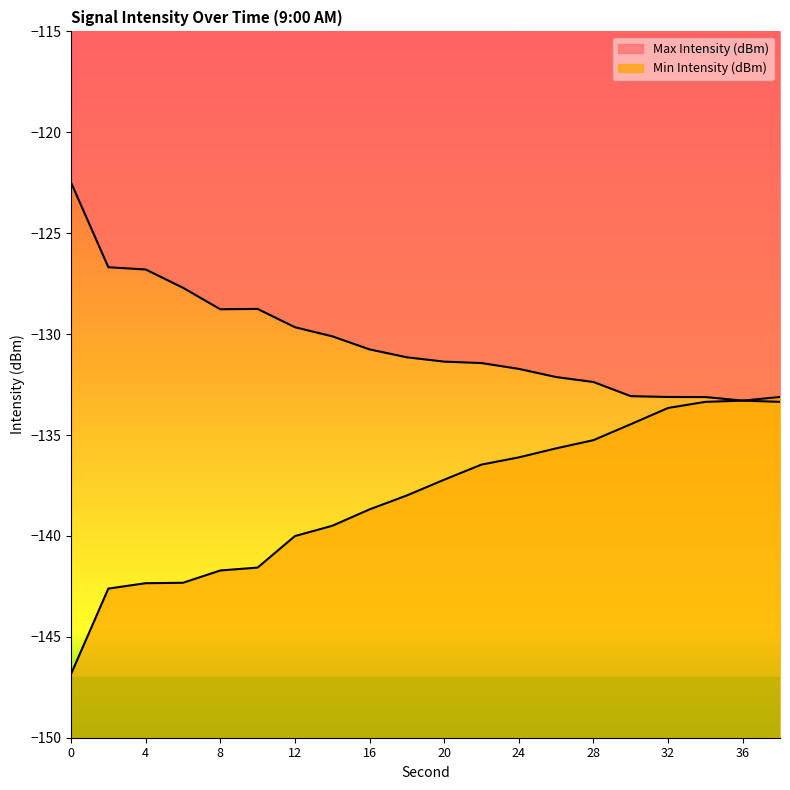

List the series in order of their overall mean, highest first.

Max Intensity (dBm), Min Intensity (dBm)